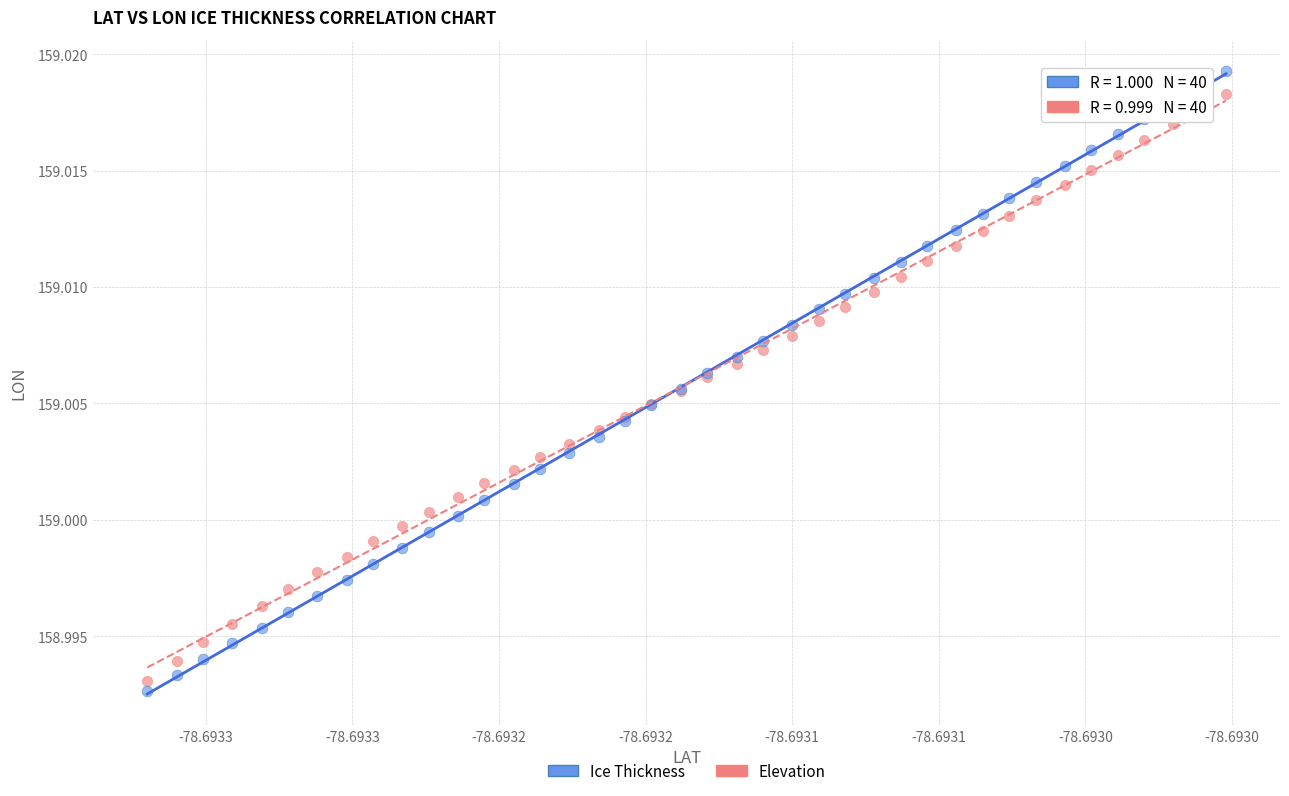

Which series has the largest Y range (max minus min)?

Ice Thickness